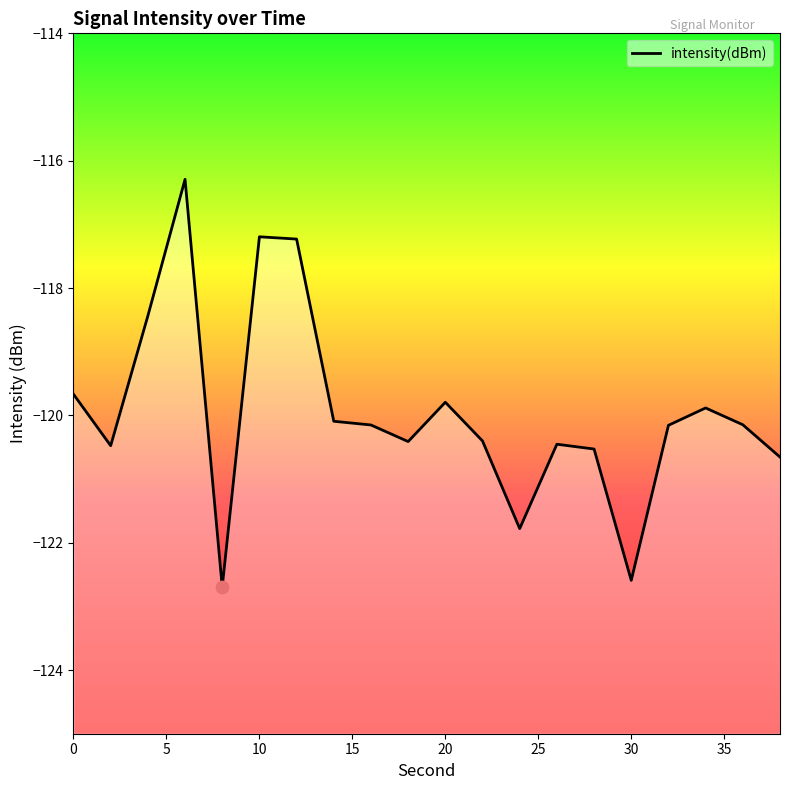

Between 30 and 6, which is larger?

6